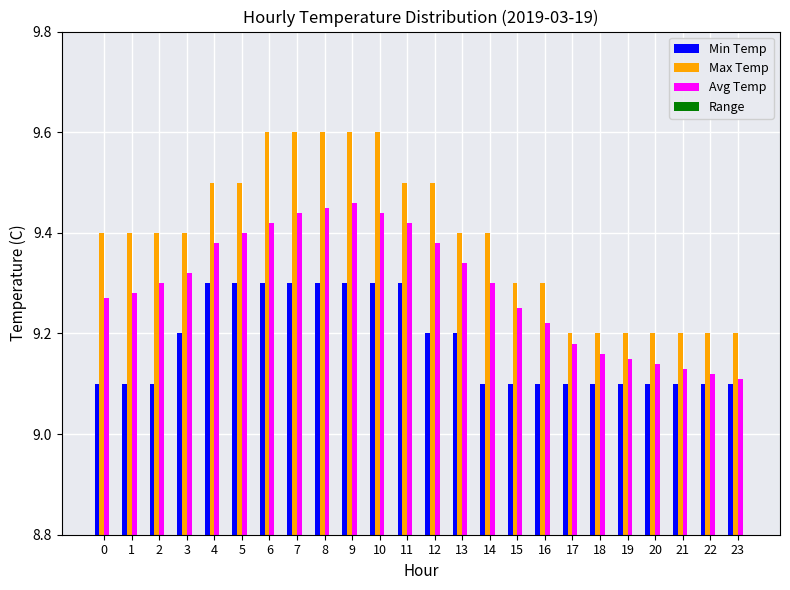

What is the smallest value displayed?

0.1